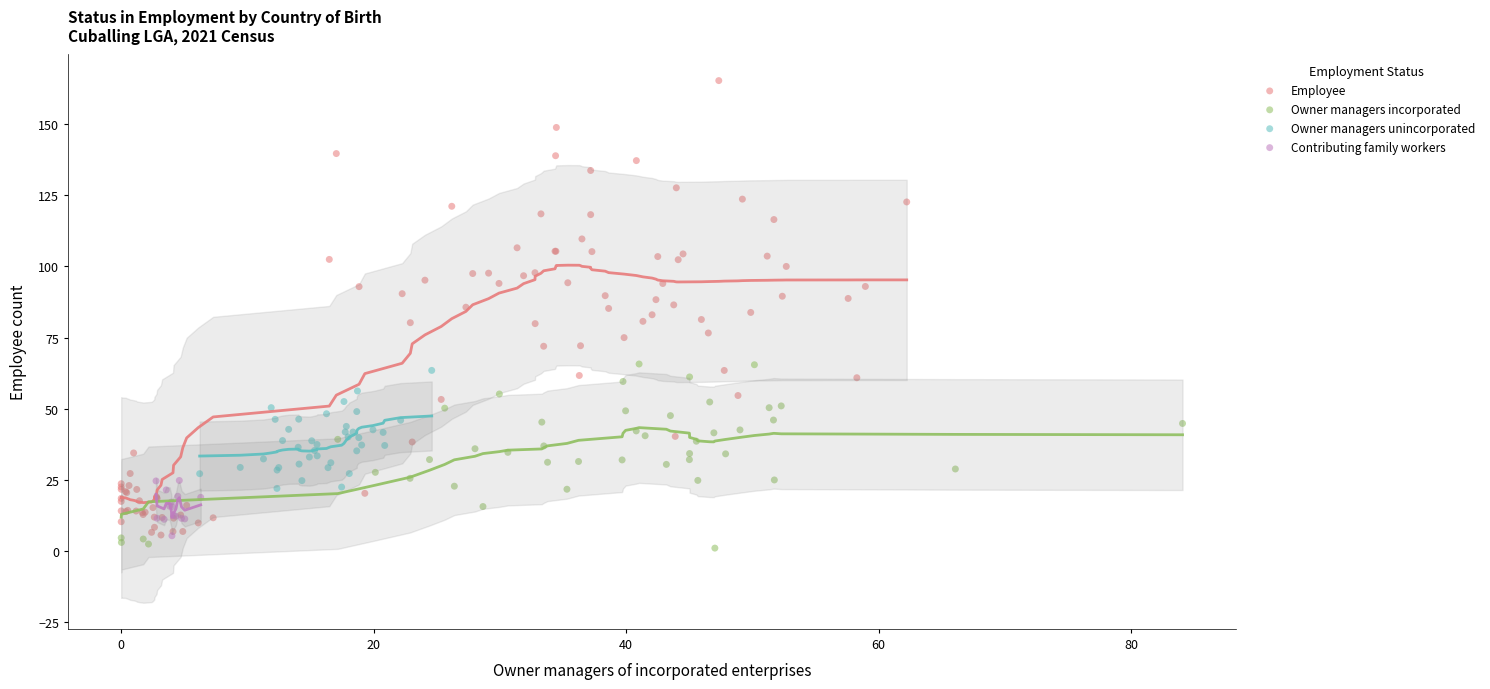

Which series reaches the maximum Y coordinate?

Employee